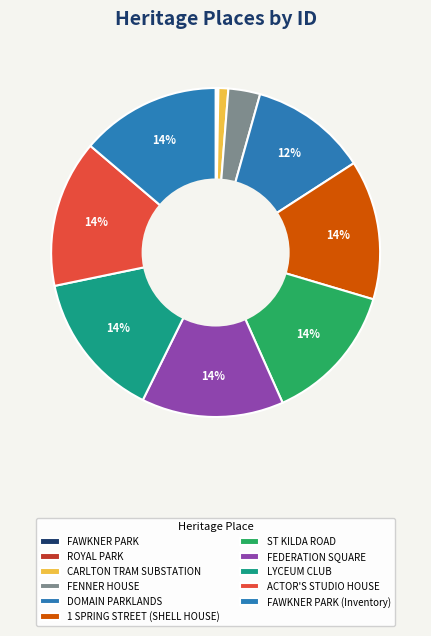

To the nearest percent, what is the combined percentage of FENNER HOUSE and ST KILDA ROAD?

17%